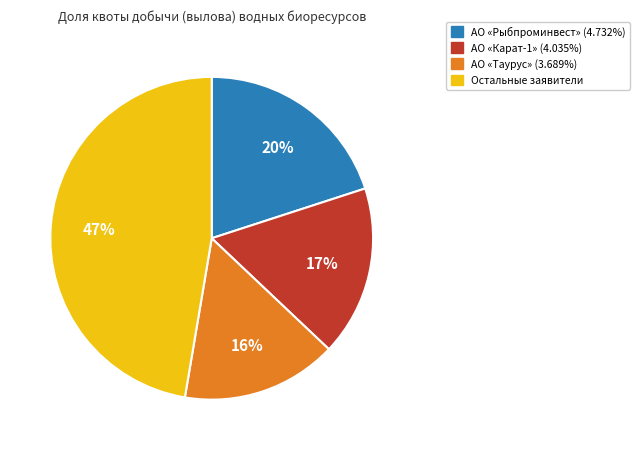

How many segments does this pie chart have?

4